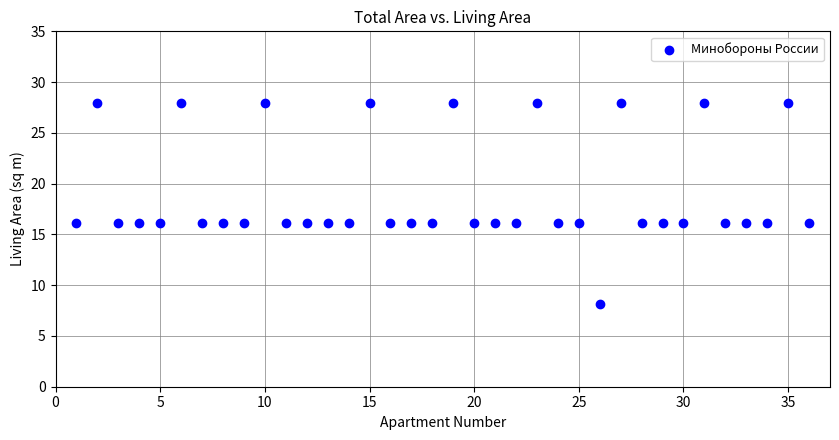

What is the range of X values (max minus min)?

35.0